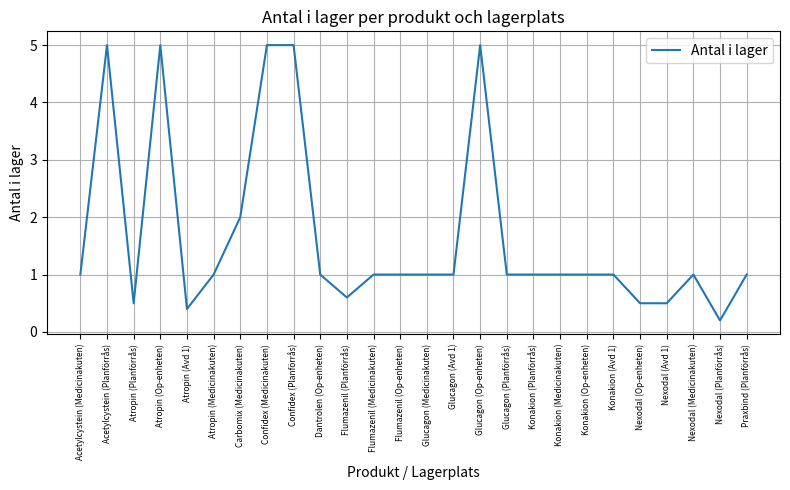

What is the greatest value displayed?

5.0